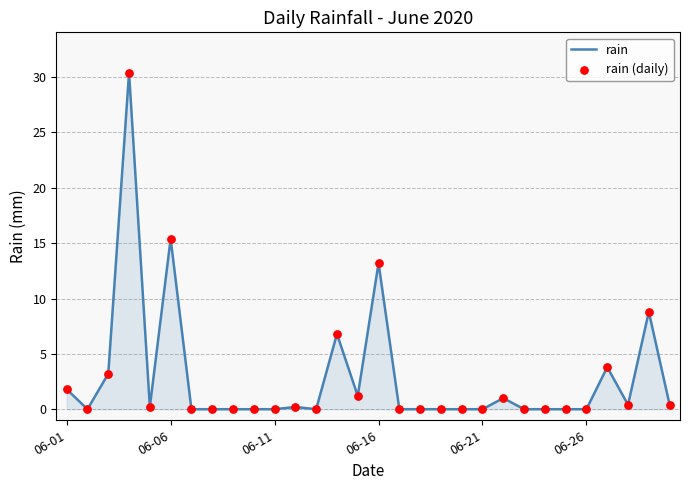

What is the difference between the maximum and minimum values?

30.4